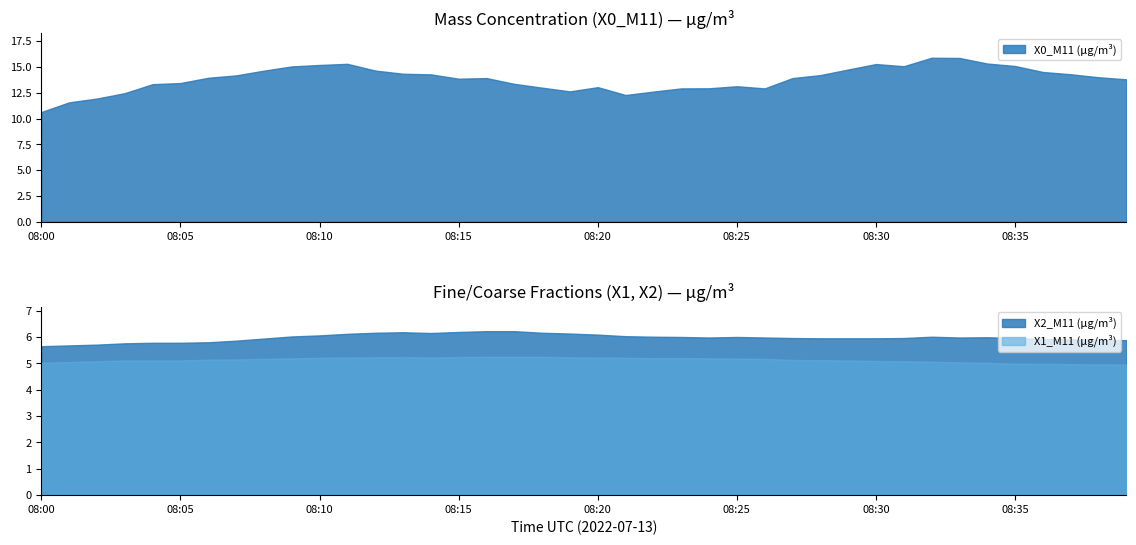

Reading left to right, transcribe all the data shown in this chart.

X0_M11 (μg/m³): 10.6	11.6	11.9	12.5	13.3	13.4	13.9	14.2	14.6	15.1	15.2	15.3	14.7	14.3	14.3	13.9	13.9	13.4	13.0	12.6	13.0	12.3	12.6	12.9	12.9	13.1	12.9	13.9	14.2	14.8	15.3	15.1	15.9	15.9	15.3	15.1	14.5	14.3	14.0	13.8
X2_M11 (μg/m³): 5.7	5.7	5.7	5.8	5.8	5.8	5.8	5.9	5.9	6.0	6.1	6.1	6.2	6.2	6.2	6.2	6.2	6.2	6.2	6.1	6.1	6.0	6.0	6.0	6.0	6.0	6.0	6.0	6.0	6.0	6.0	6.0	6.0	6.0	6.0	6.0	5.9	5.9	5.9	5.9
X1_M11 (μg/m³): 5.0	5.0	5.1	5.1	5.1	5.1	5.1	5.2	5.2	5.2	5.2	5.2	5.2	5.2	5.2	5.2	5.2	5.2	5.2	5.2	5.2	5.2	5.2	5.2	5.2	5.2	5.2	5.1	5.1	5.1	5.1	5.1	5.1	5.0	5.0	5.0	5.0	5.0	5.0	5.0